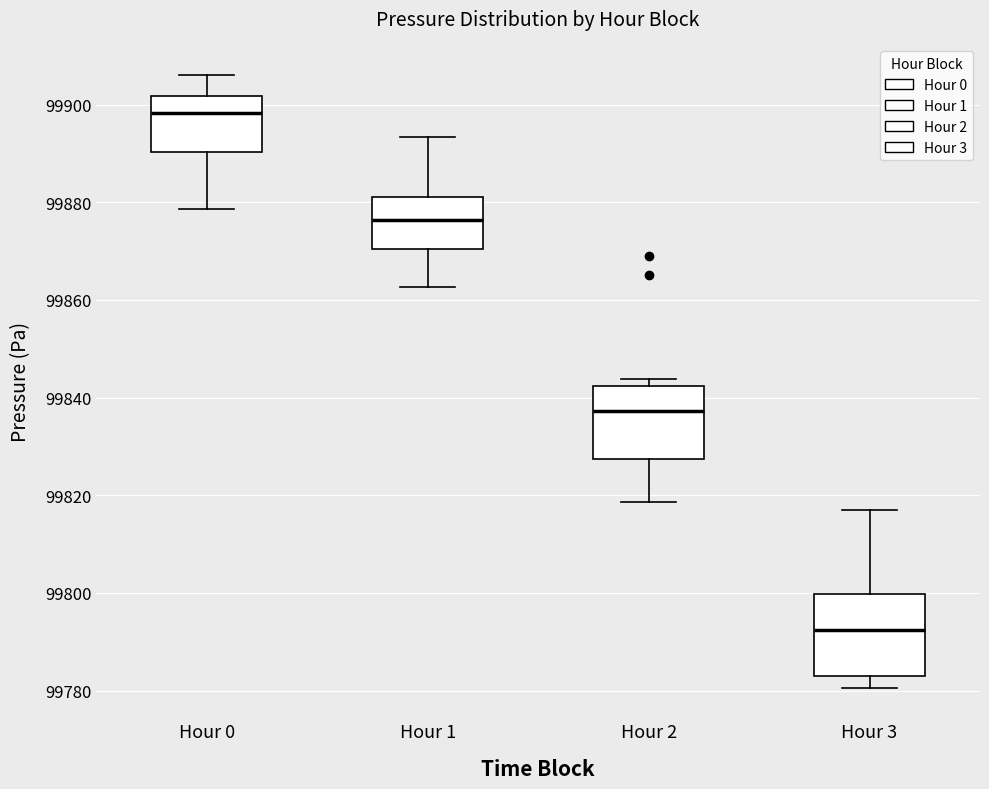

Reading left to right, transcribe this box plot: for each box, give where its median line is, the range the box spans, and where its two whiskers end, as read against the y-axis. The values are not printed on the chart, so give them approximately, as read against the axis.

Hour 0: median 99898, box 99890 to 99902, whiskers 99878 to 99906
Hour 1: median 99876, box 99870 to 99882, whiskers 99862 to 99894
Hour 2: median 99838, box 99828 to 99842, whiskers 99818 to 99844
Hour 3: median 99792, box 99784 to 99800, whiskers 99780 to 99816